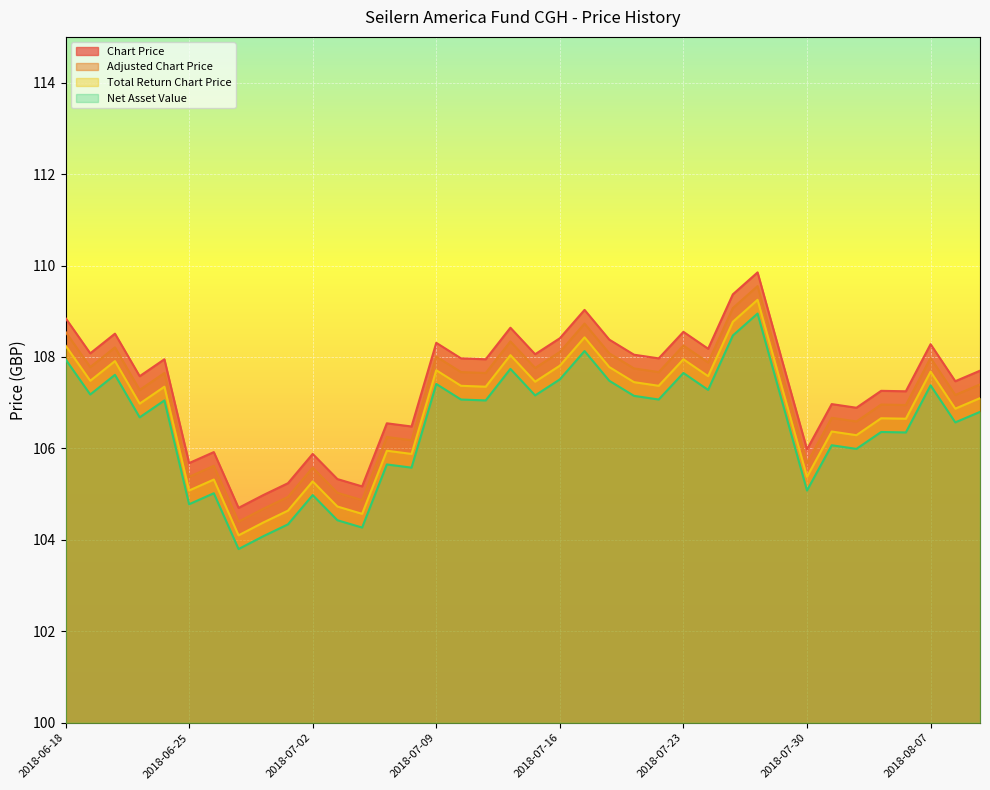

At which label is Chart Price closest to 107?

2018-07-31